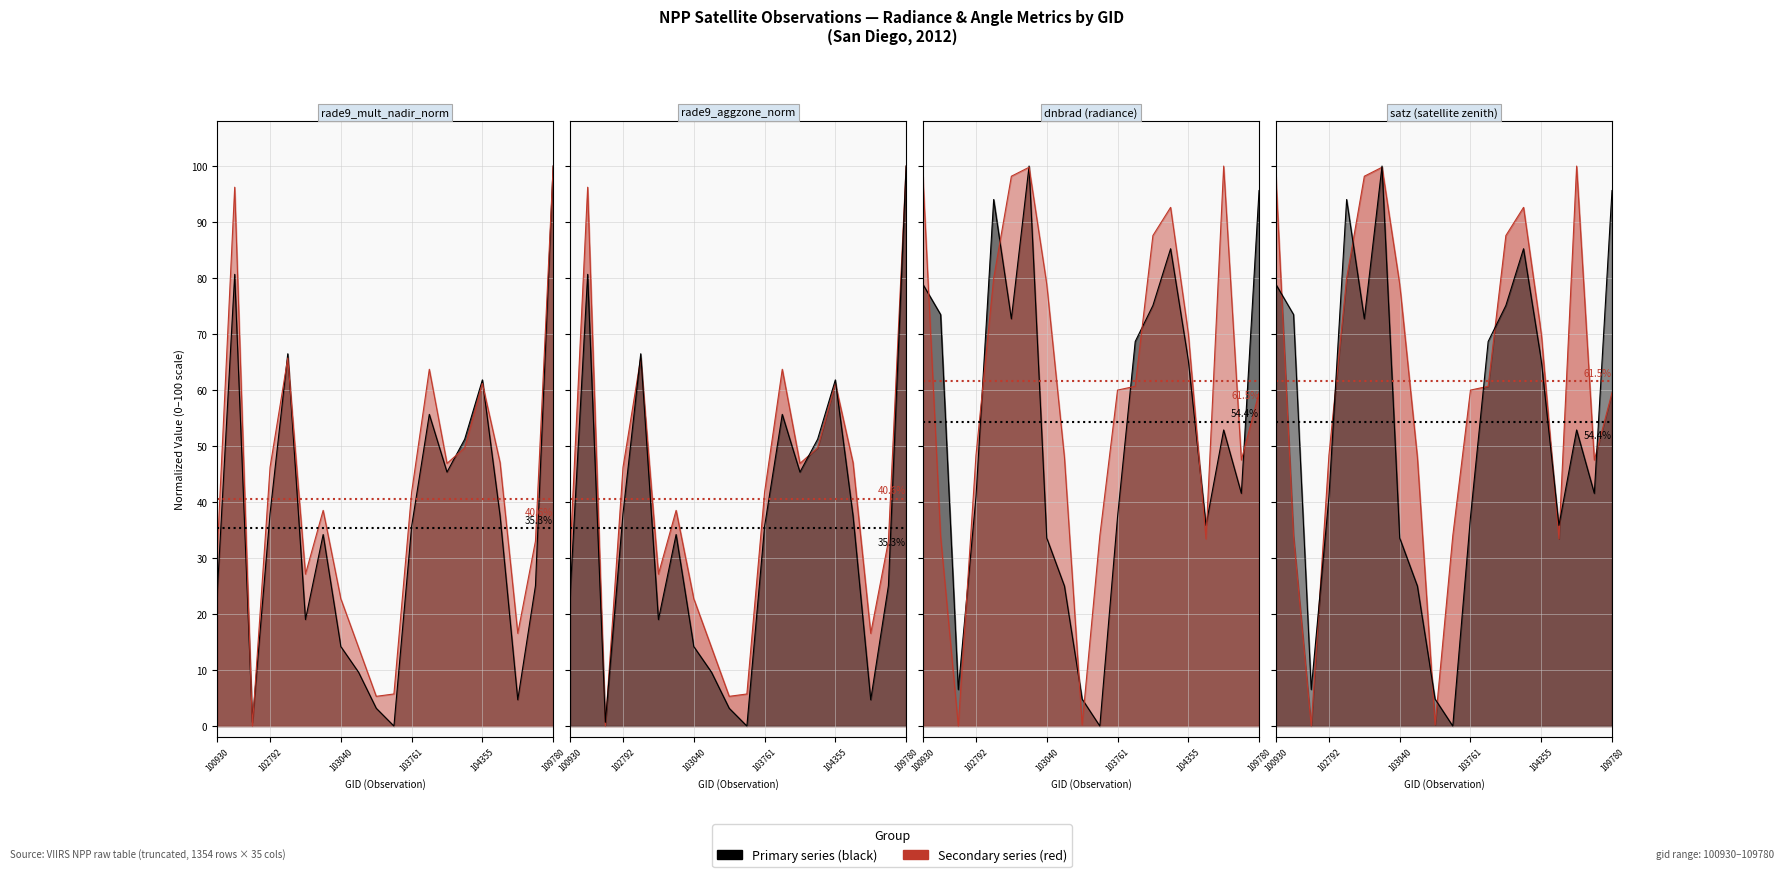

At which label does satz first exceed 60?

100930